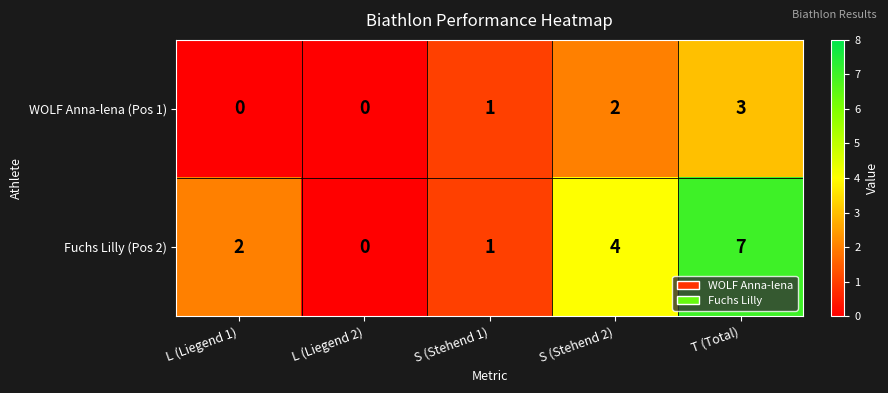

At which label is Fuchs Lilly (Pos 2) closest to 3?

L (Liegend 1)